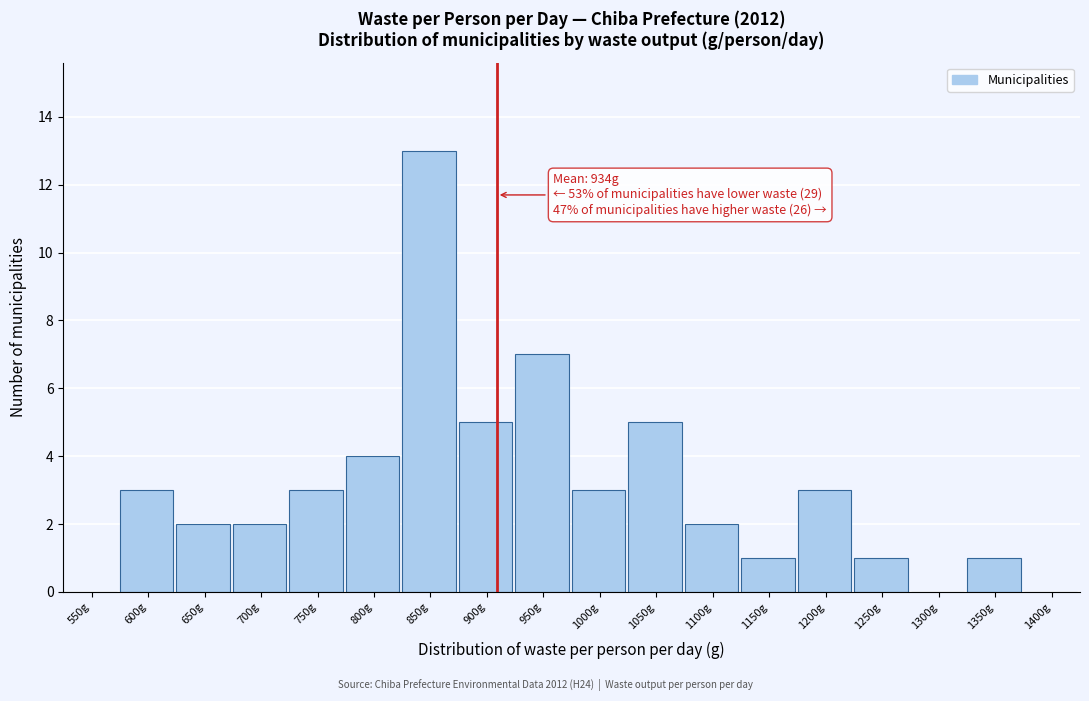

Reading left to right, extract all data points from this chart.

550g=0	600g=3	650g=2	700g=2	750g=3	800g=4	850g=13	900g=5	950g=7	1000g=3	1050g=5	1100g=2	1150g=1	1200g=3	1250g=1	1300g=0	1350g=1	1400g=0